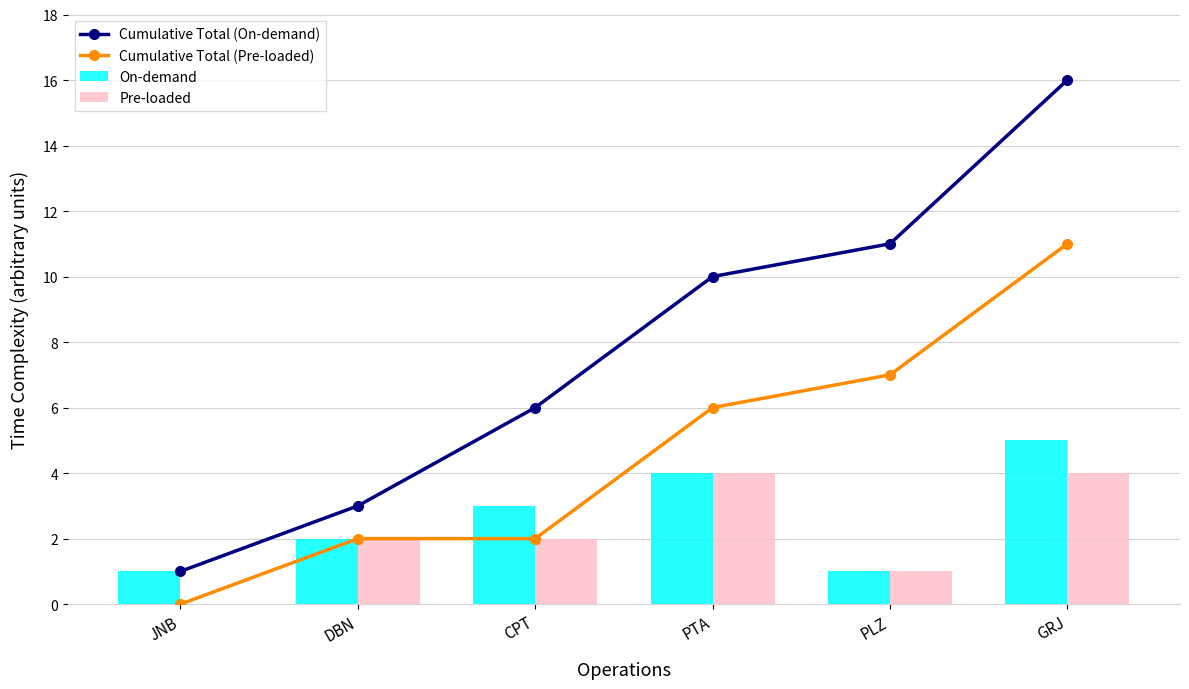

Between GRJ and CPT, which is larger?

GRJ